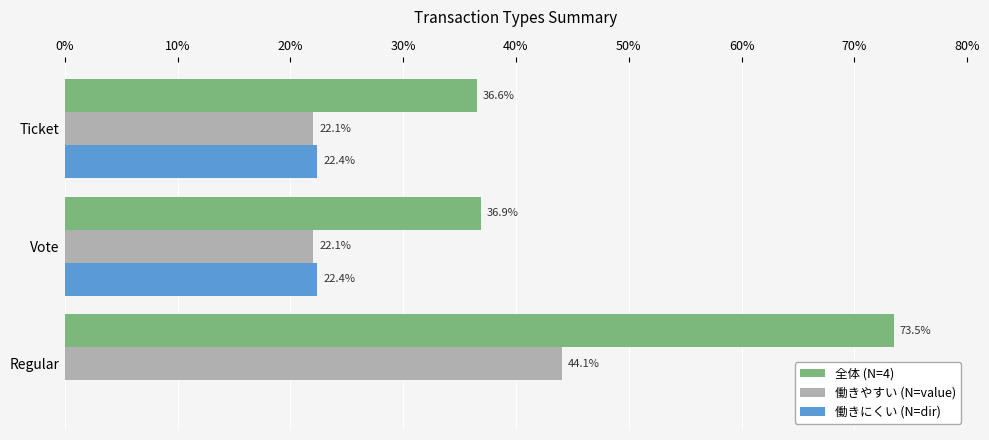

Which series changed the most between Vote and Ticket?

全体 (N=4)